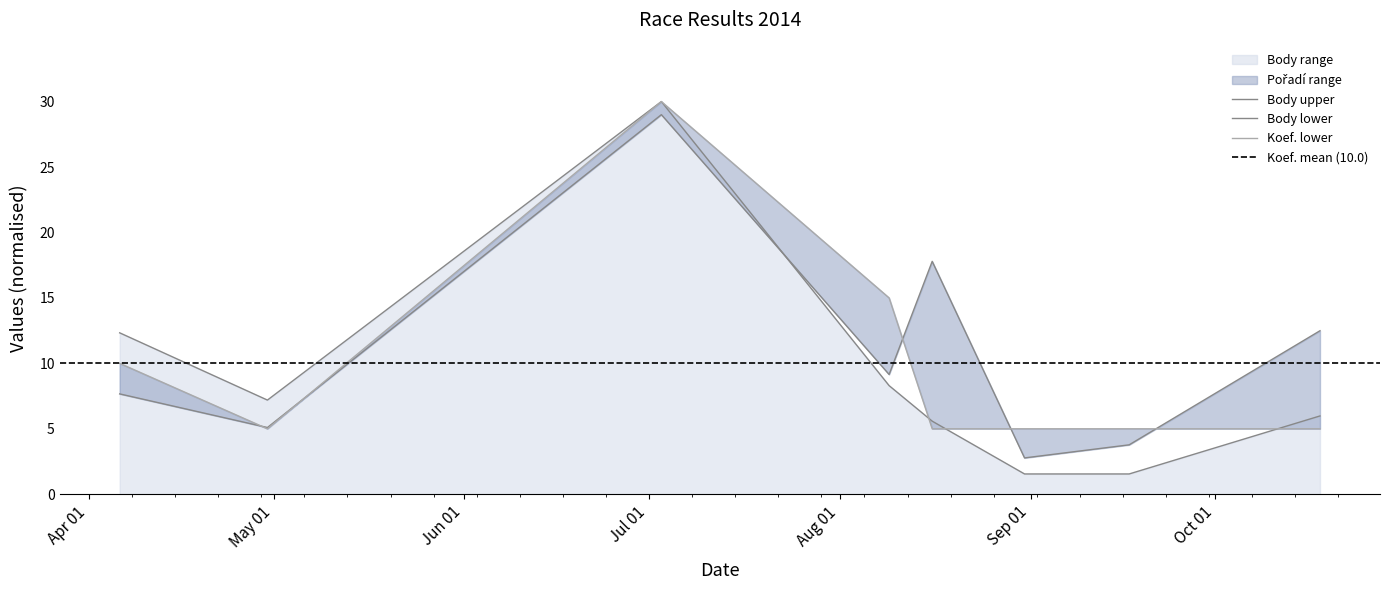

Which label corresponds to the largest value in the chart?

2014-07-03